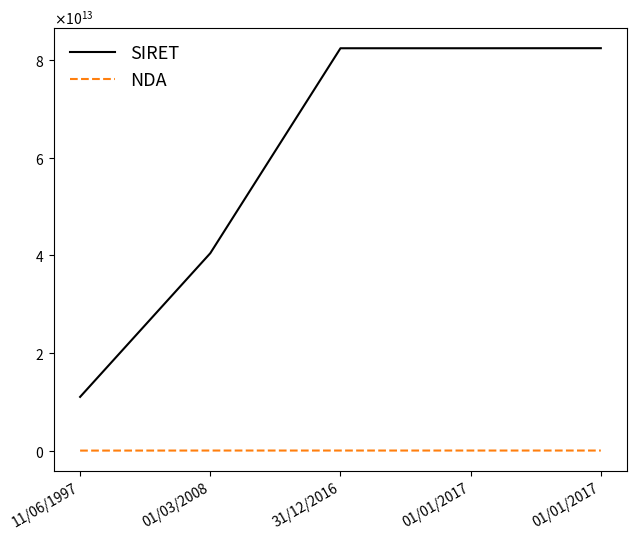

What are all the series names shown in the legend?

SIRET, NDA